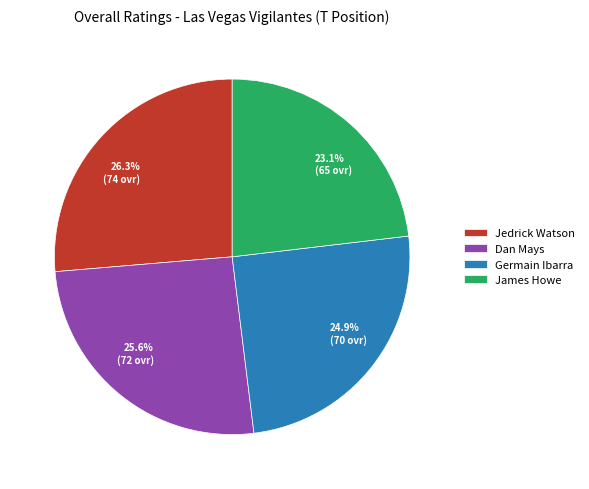

True or false: Jedrick Watson accounts for 26% of the total.

True